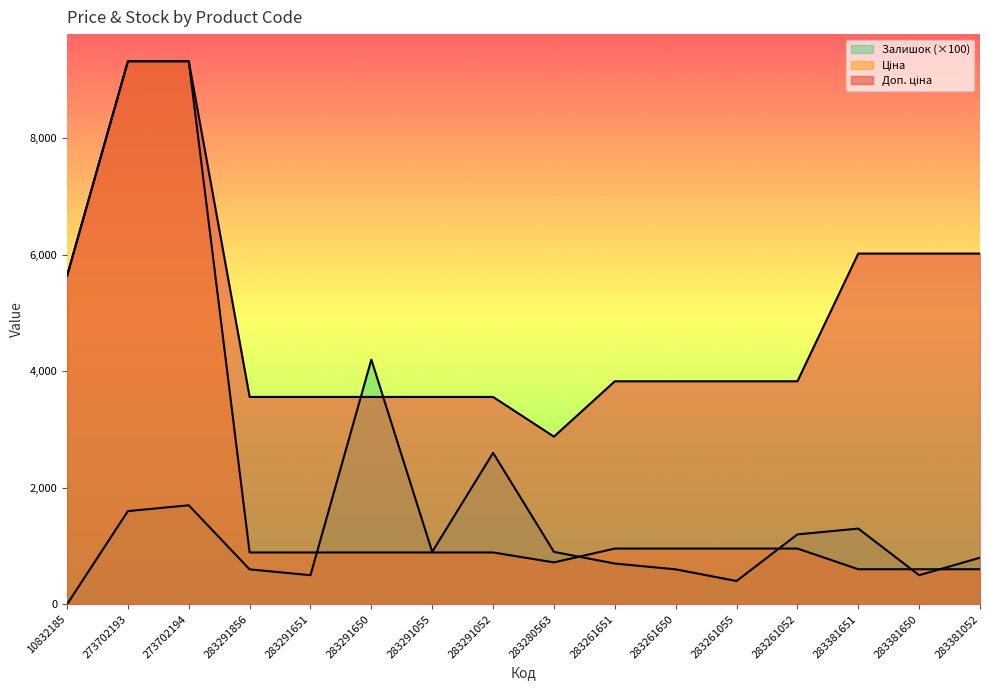

What are all the series names shown in the legend?

Ціна, Доп. ціна, Залишок